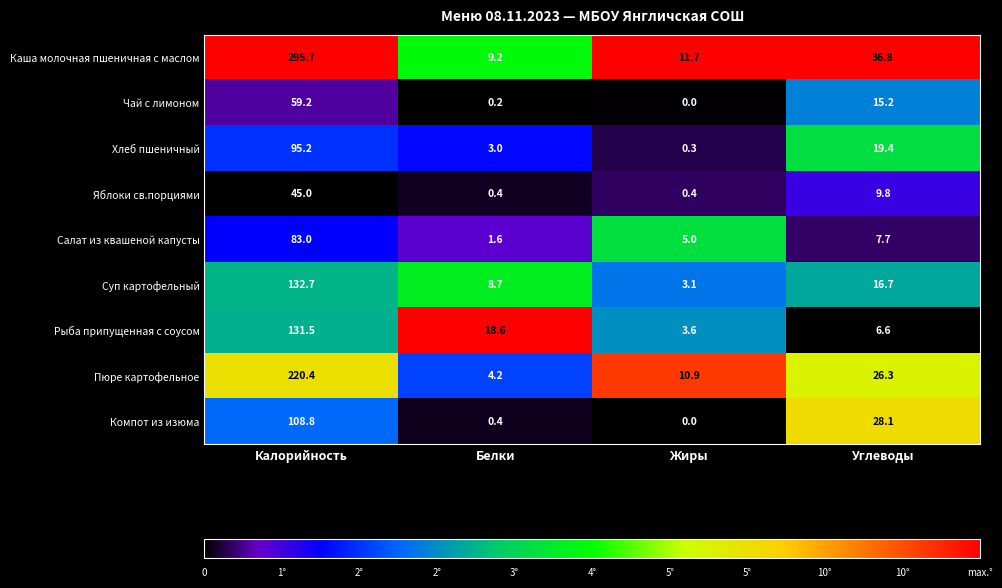

Which series has the widest spread of values?

Каша молочная пшеничная с маслом